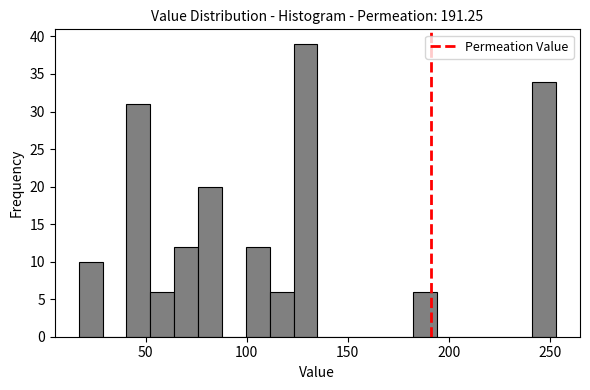

Read against the x-axis, roughly where is the centre of the tallest bar?

130